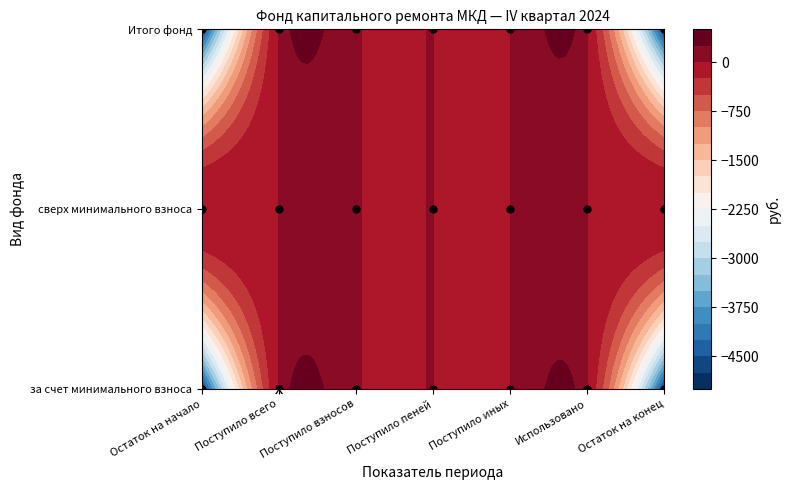

The value of за счет минимального взноса at Поступило иных is 0.0. True or false?

True